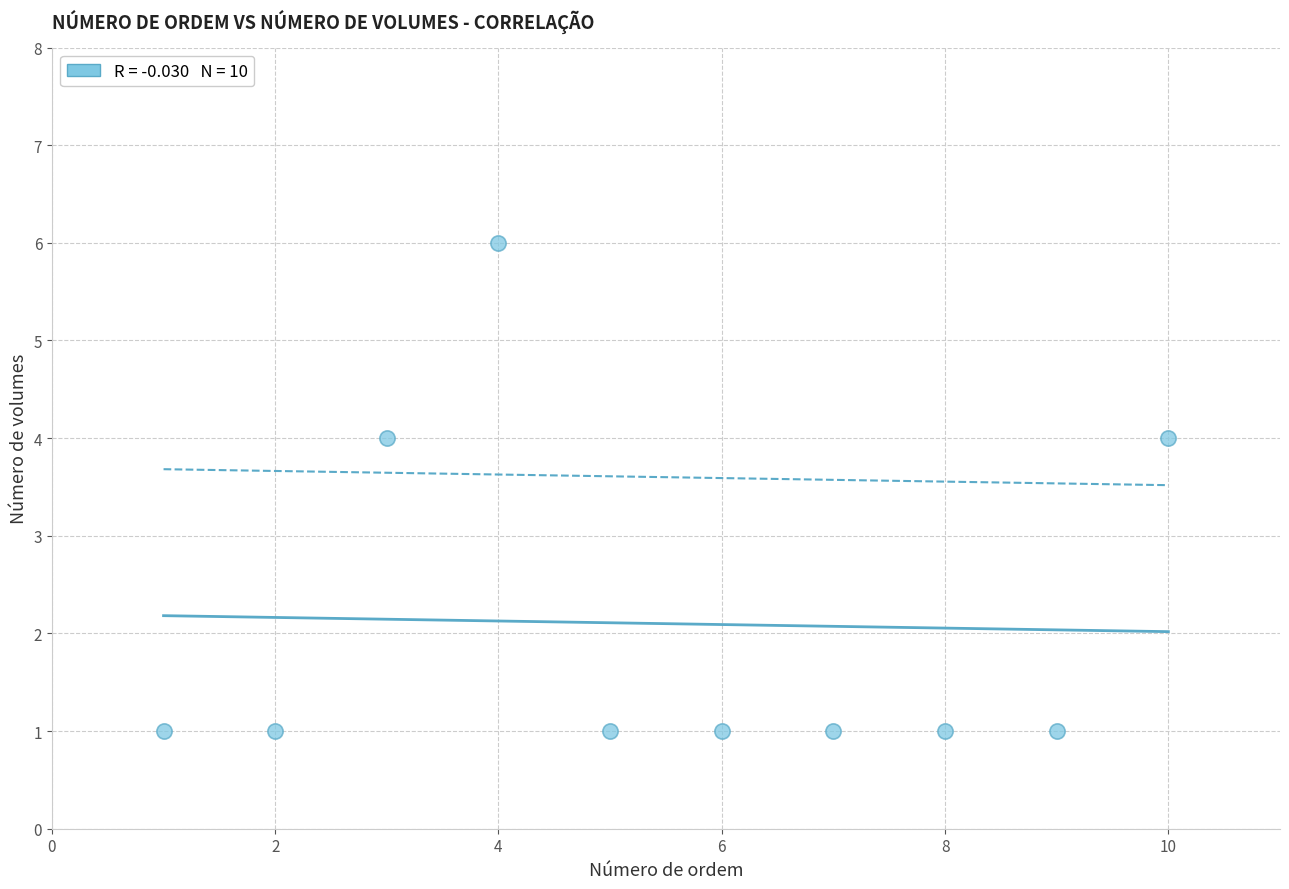

What is the average X value?

6